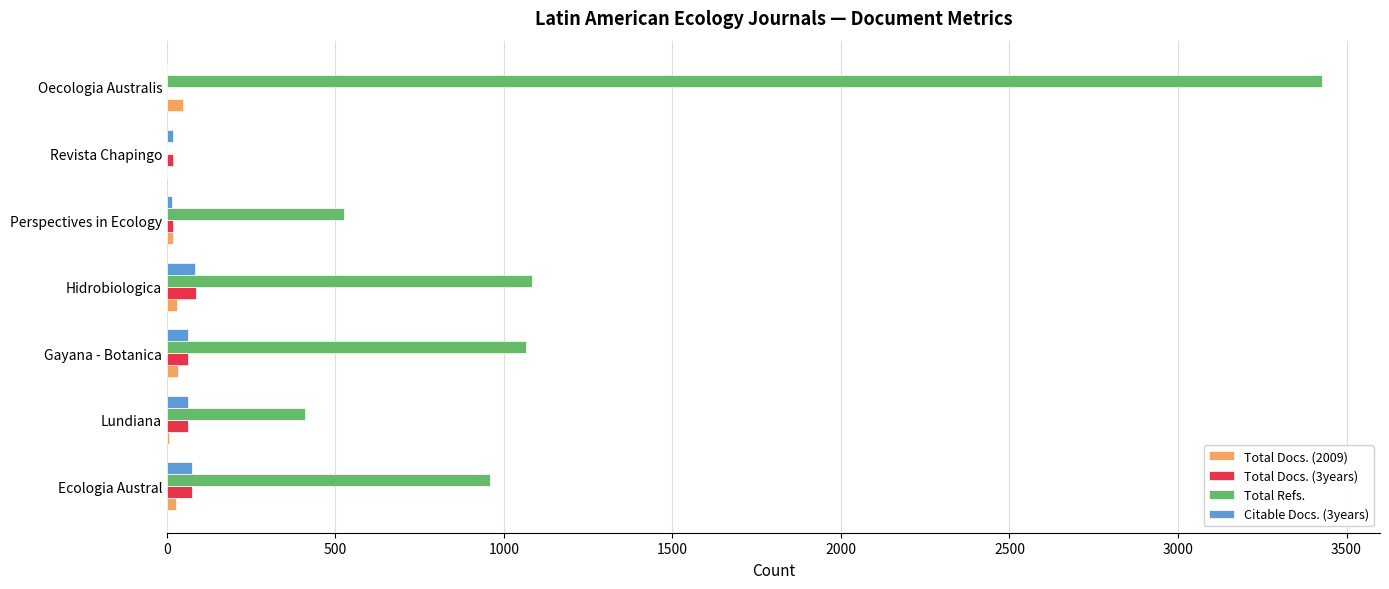

What is the maximum value shown in the chart?

3428